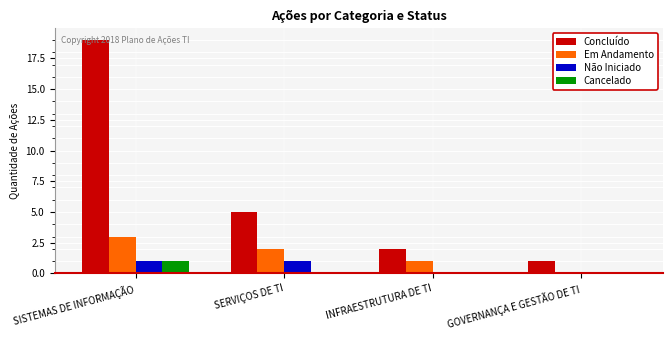

How many groups of bars are there?

4